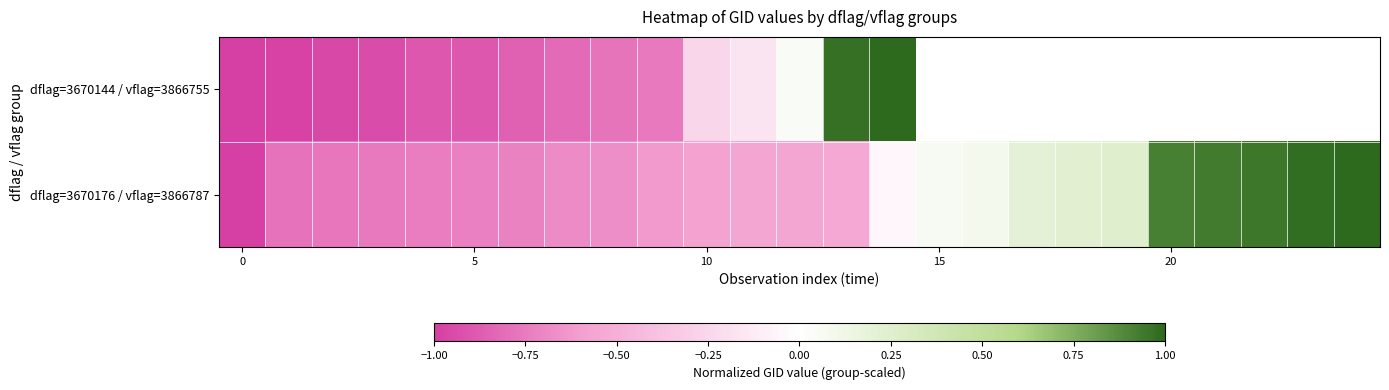

At how many categories does at least one series exceed 0?

13